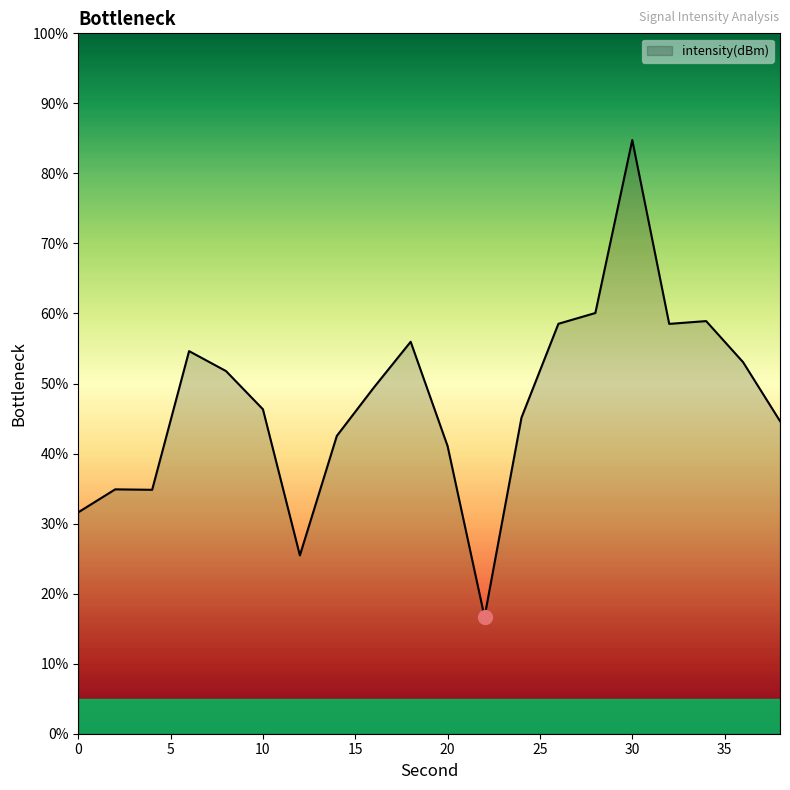

Does the chart have visible grid lines?

No